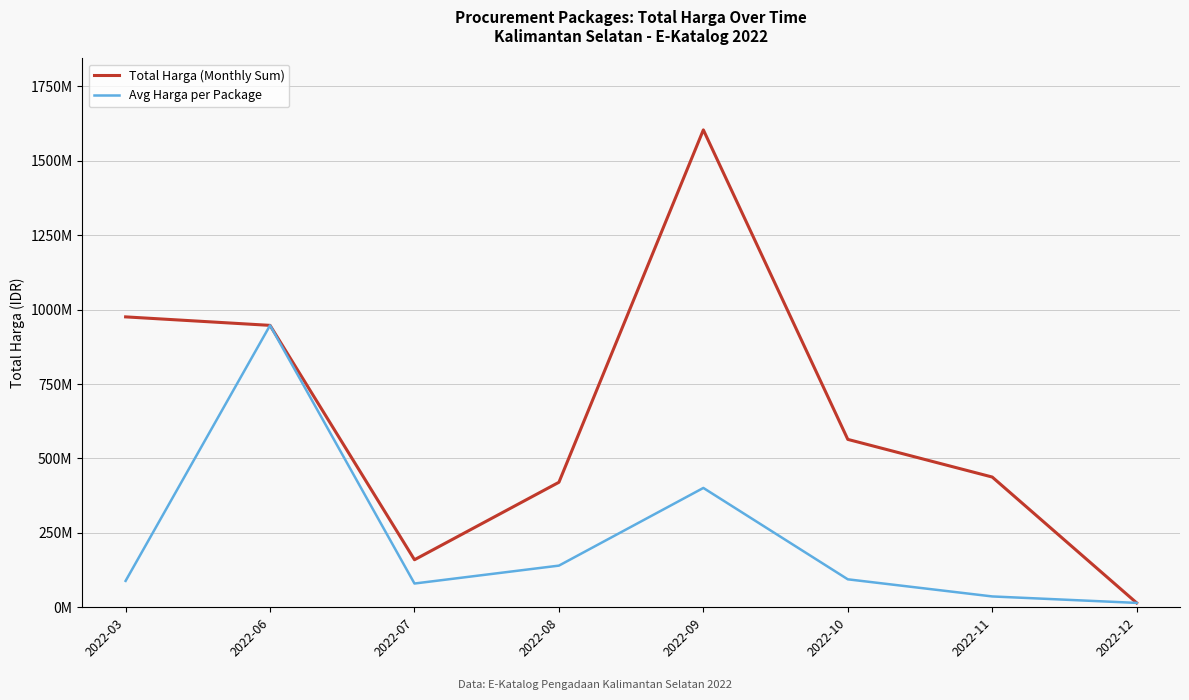

Does the chart have visible grid lines?

Yes